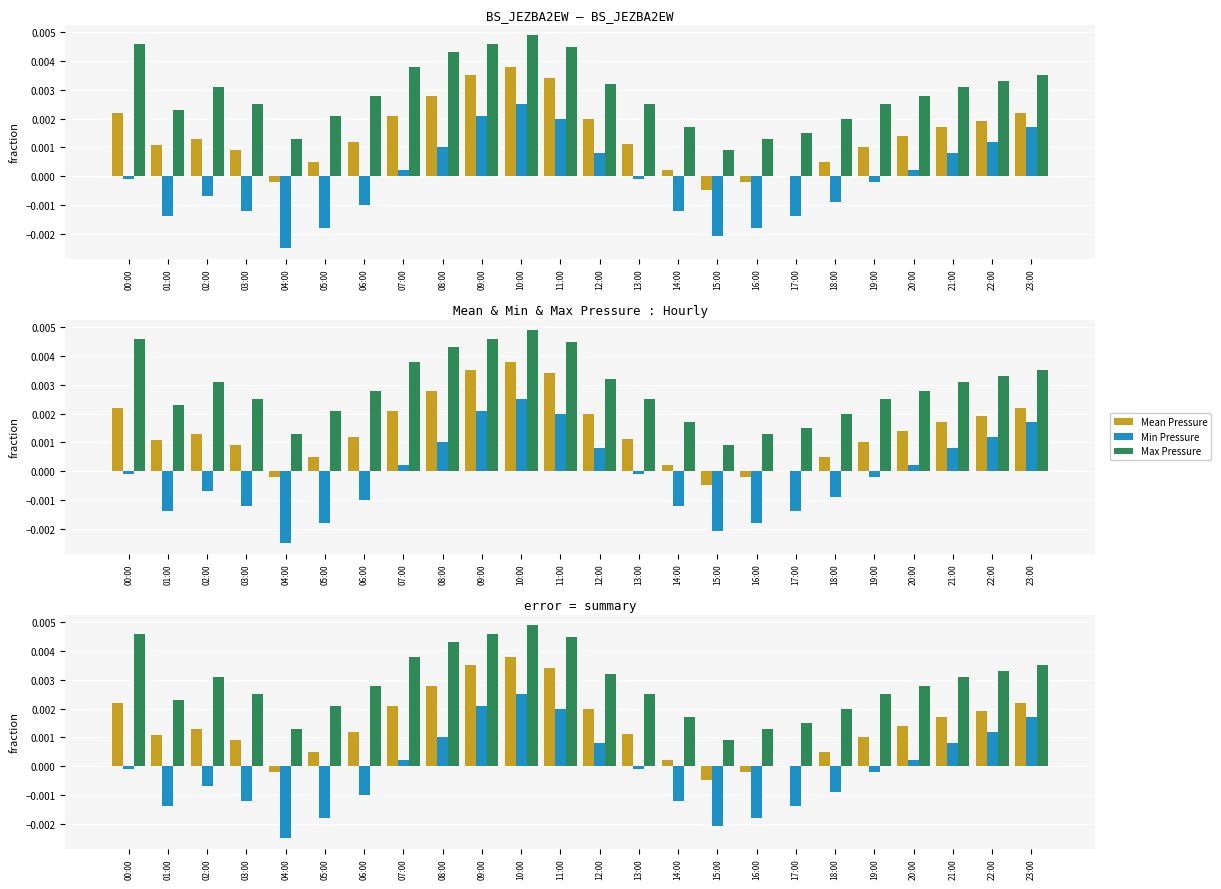

How many distinct data groups are displayed?

3